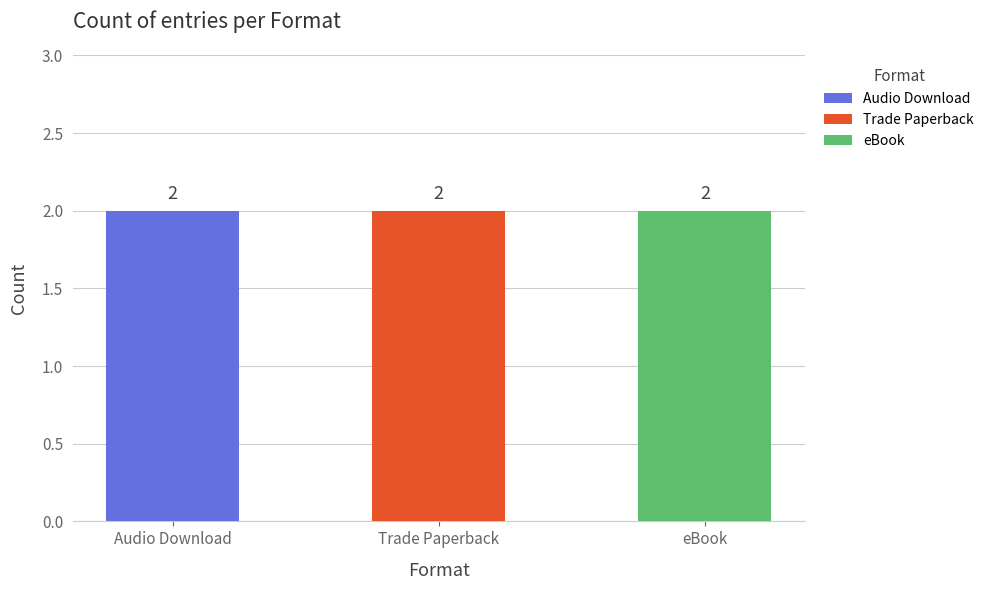

How many bars are there in each group?

3